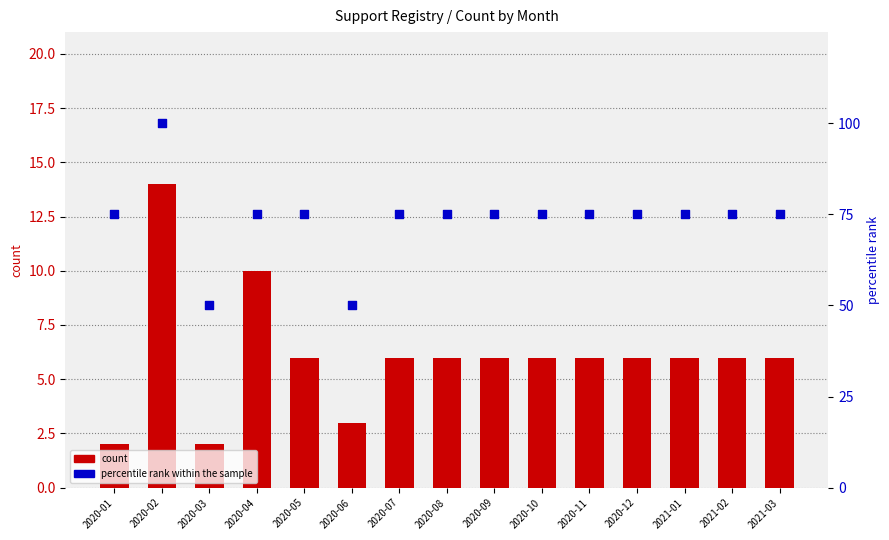

Which series contains the lowest Y value?

count